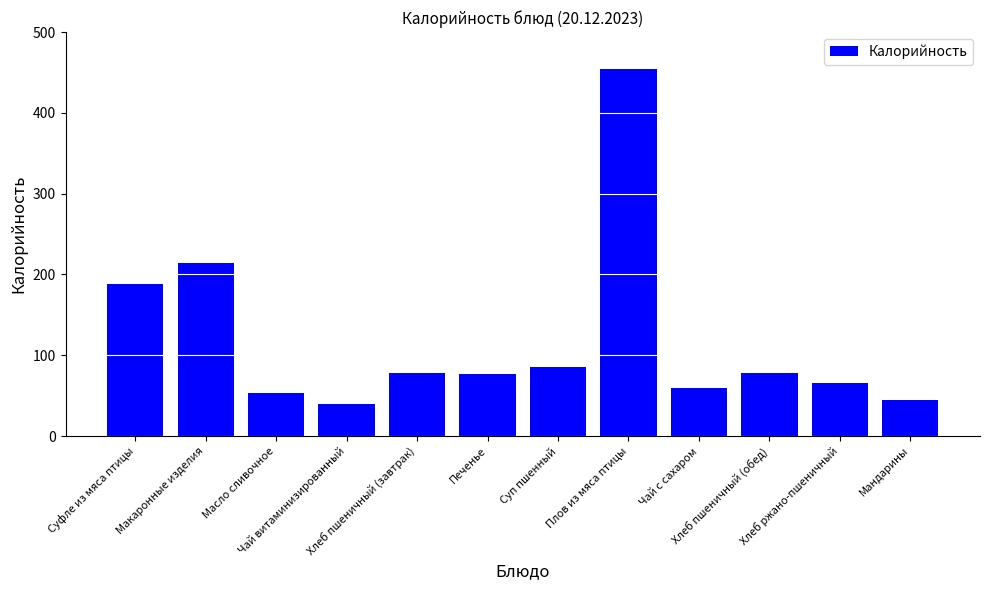

What is the change in value from Чай витаминизированный to Суп пшенный?

+46.0